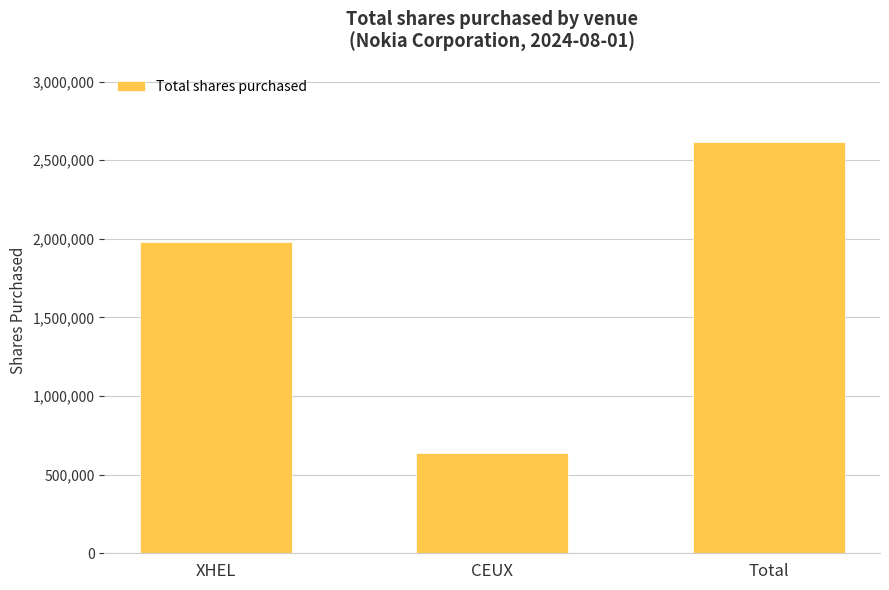

What is the ratio of the value at CEUX to the value at XHEL?

0.3